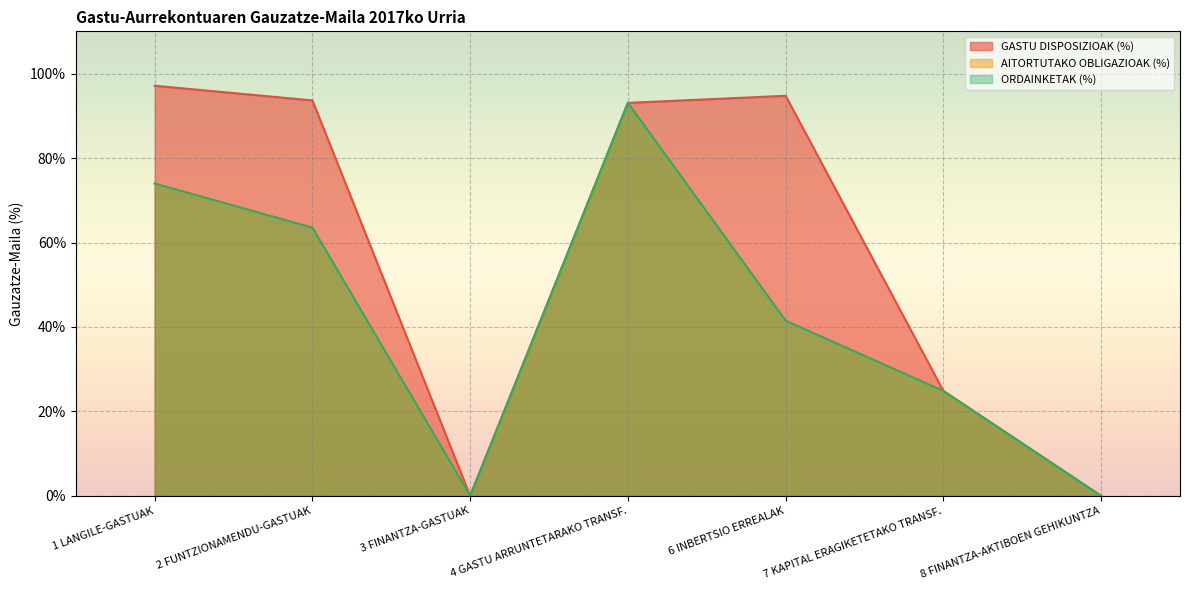

What is the difference between the AITORTUTAKO OBLIGAZIOAK (%) values at 2 FUNTZIONAMENDU-GASTUAK and 3 FINANTZA-GASTUAK?

63.5